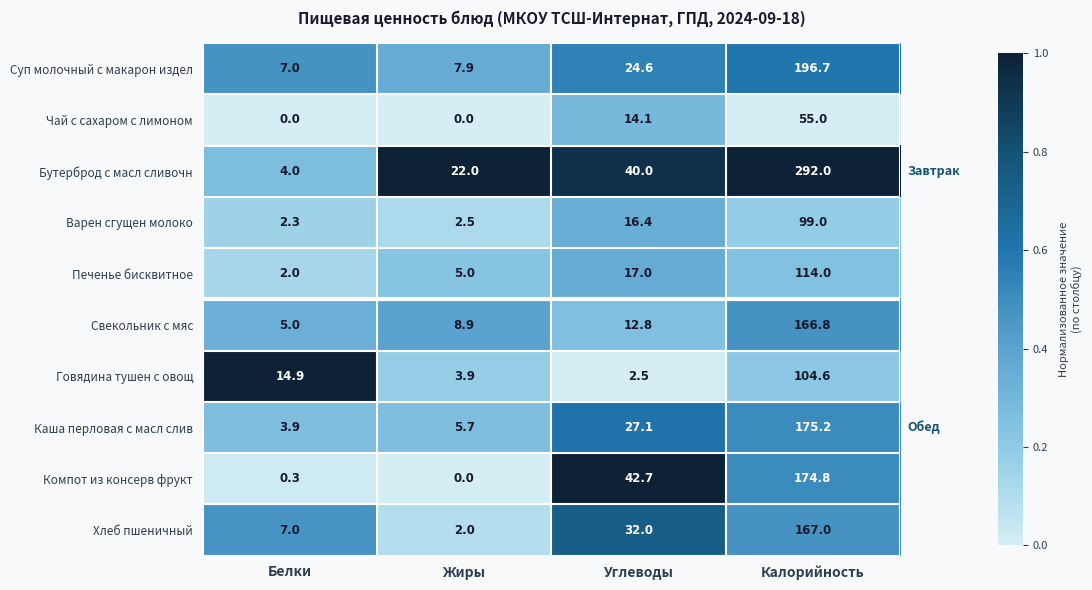

At which label is Варен сгущен молоко closest to 50?

Углеводы